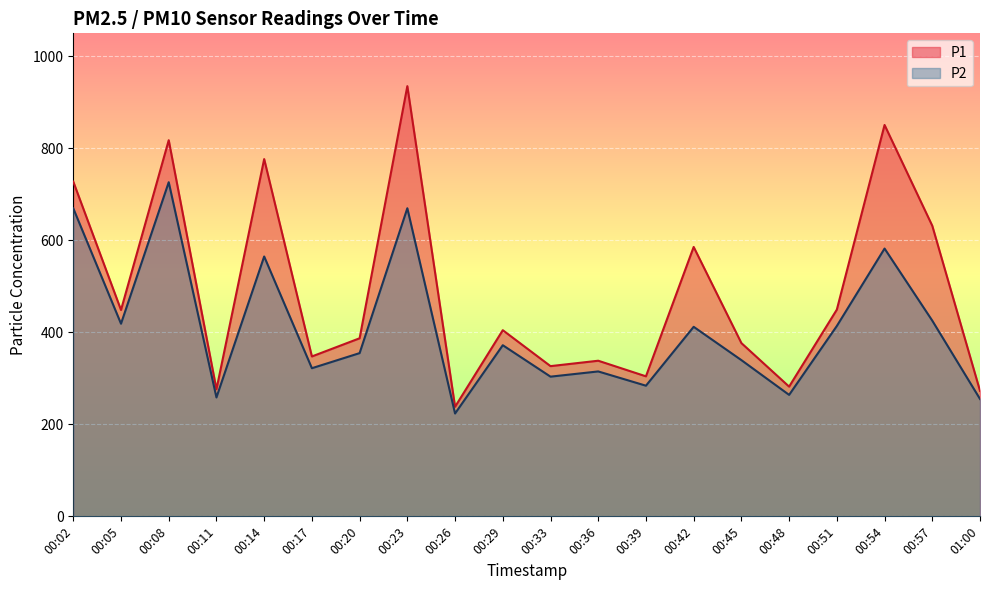

Which label corresponds to the smallest value in the chart?

00:26